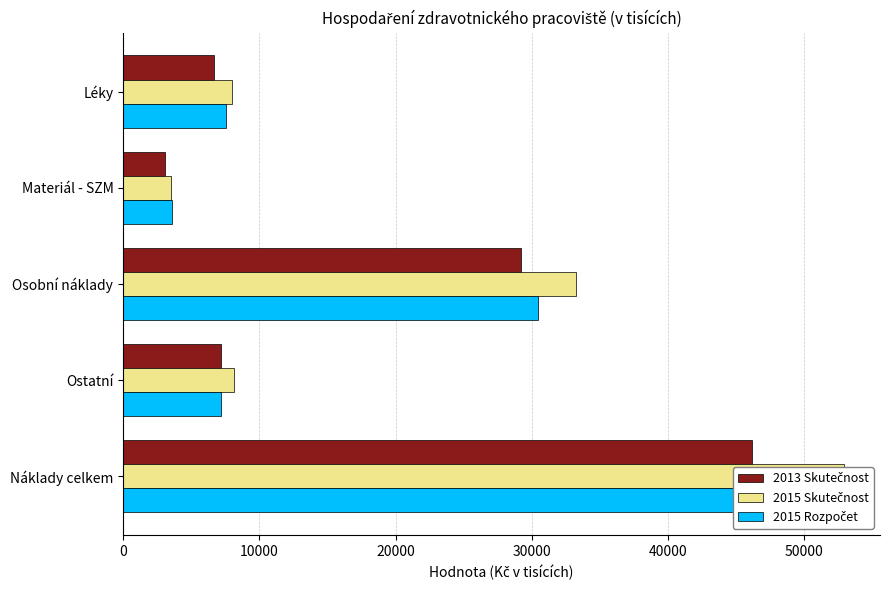

What value does the 2013 Skutečnost series have at Ostatní?

7187.6